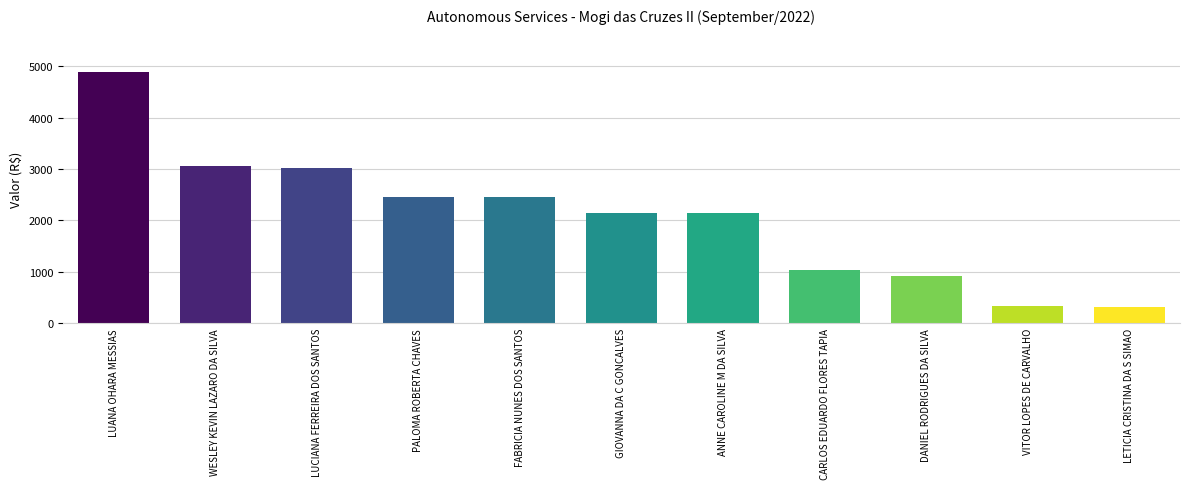

What is the greatest value displayed?

4884.2